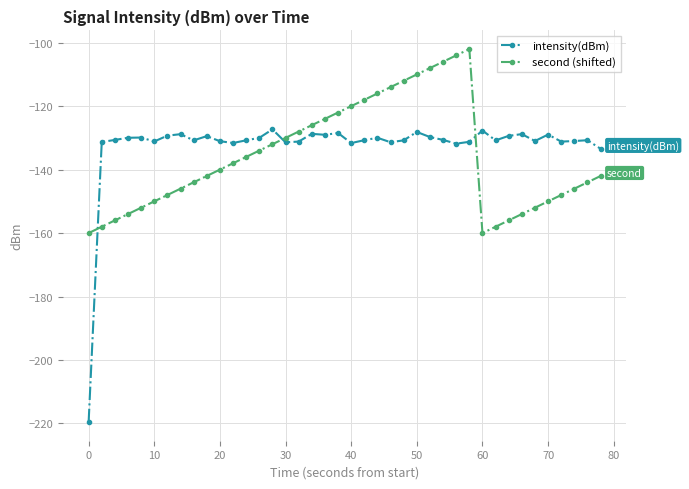

What is the value of the second (shifted) point at the 37th from the left?

-148.0